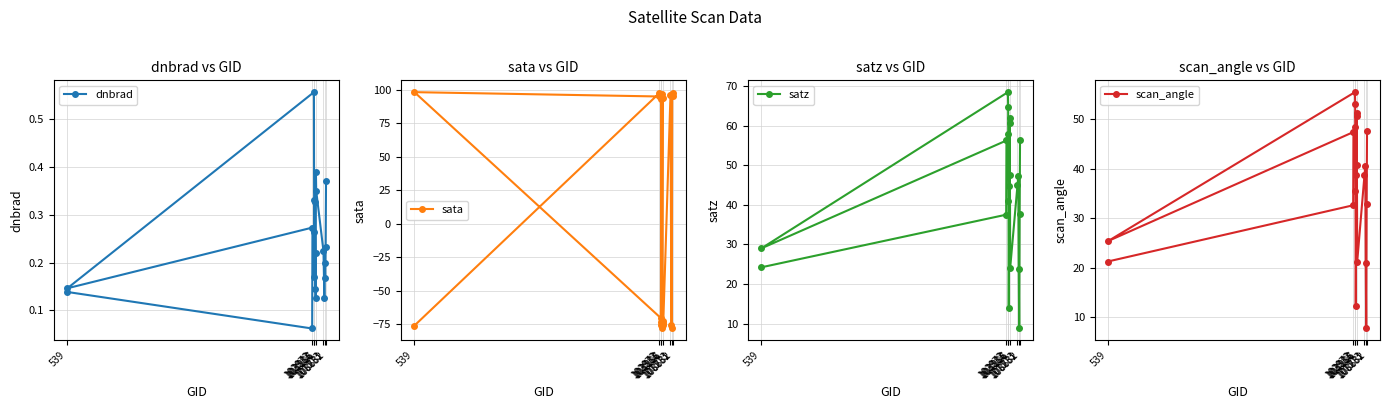

Rank the series by their maximum value, from highest to lowest.

sata, satz, scan_angle, dnbrad